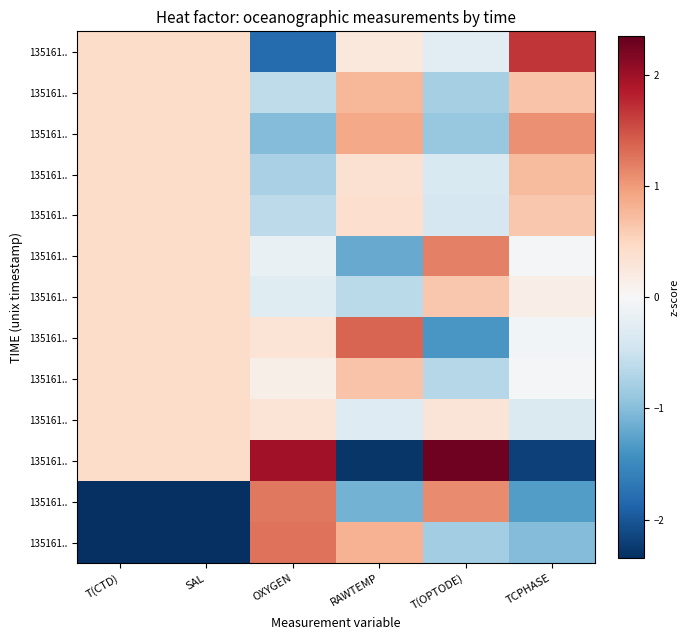

How many series are shown in this chart?

13